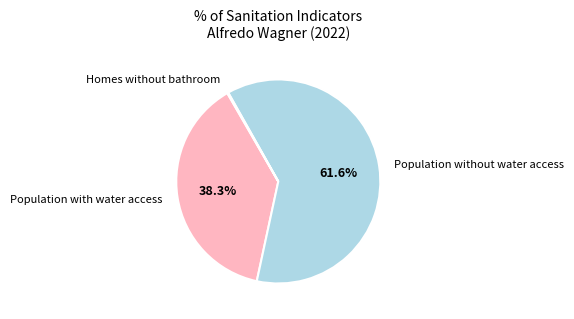

What portion of the pie excludes Population with water access?

61.7%